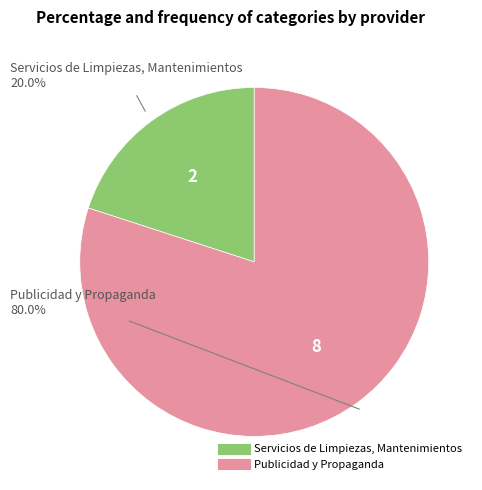

Which slice is the smallest?

Servicios de Limpiezas, Mantenimientos